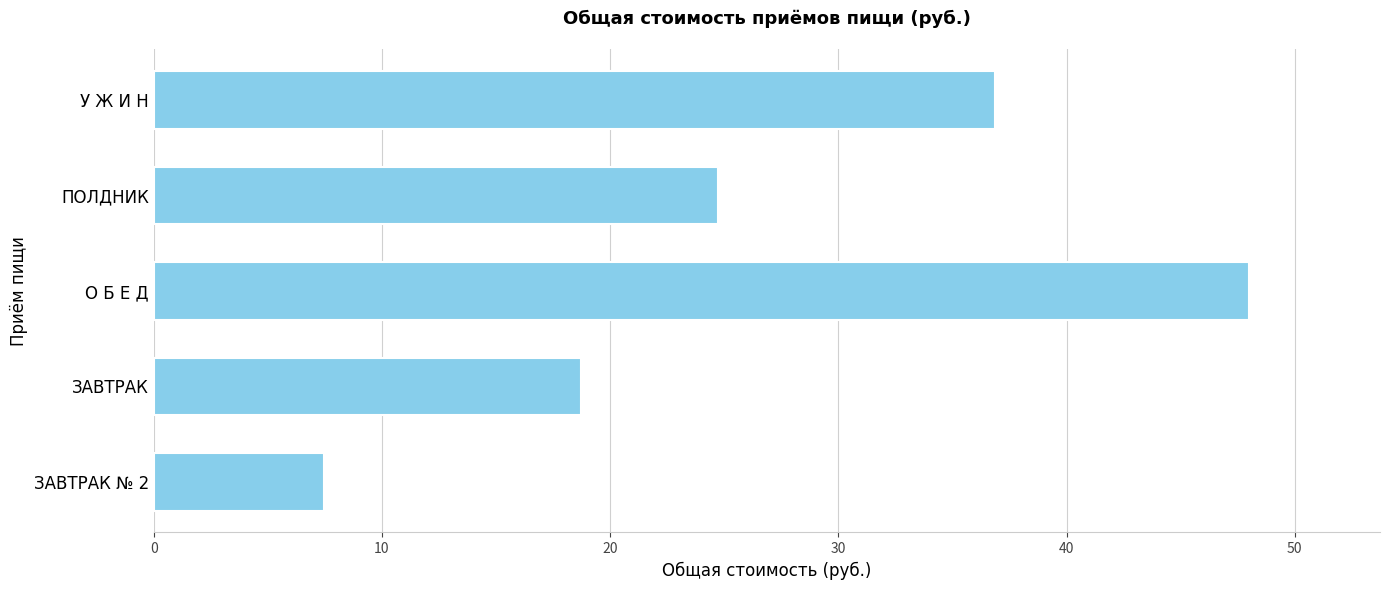

Does the chart contain stacked bars?

No